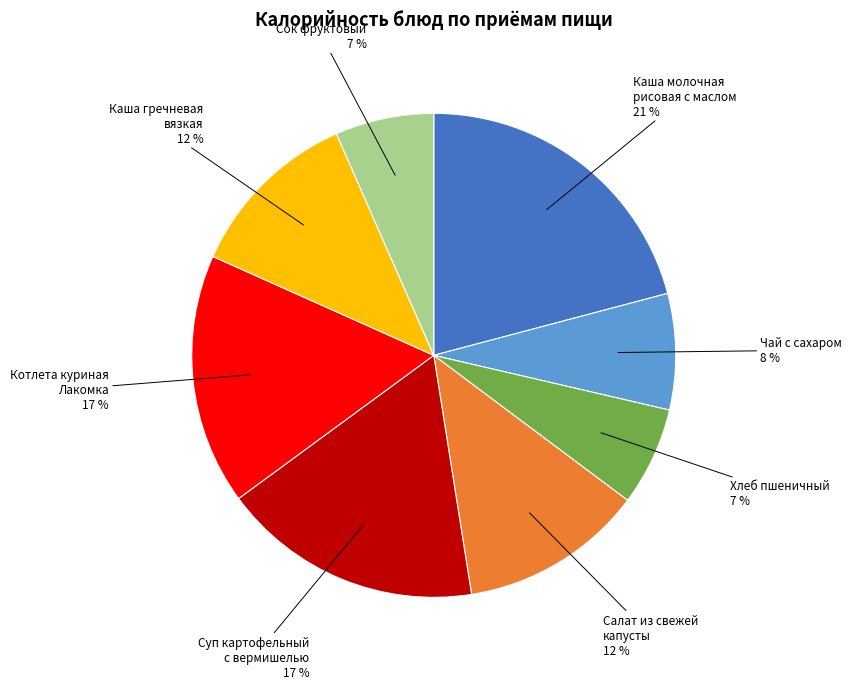

To the nearest percent, what portion does Хлеб пшеничный represent?

7%